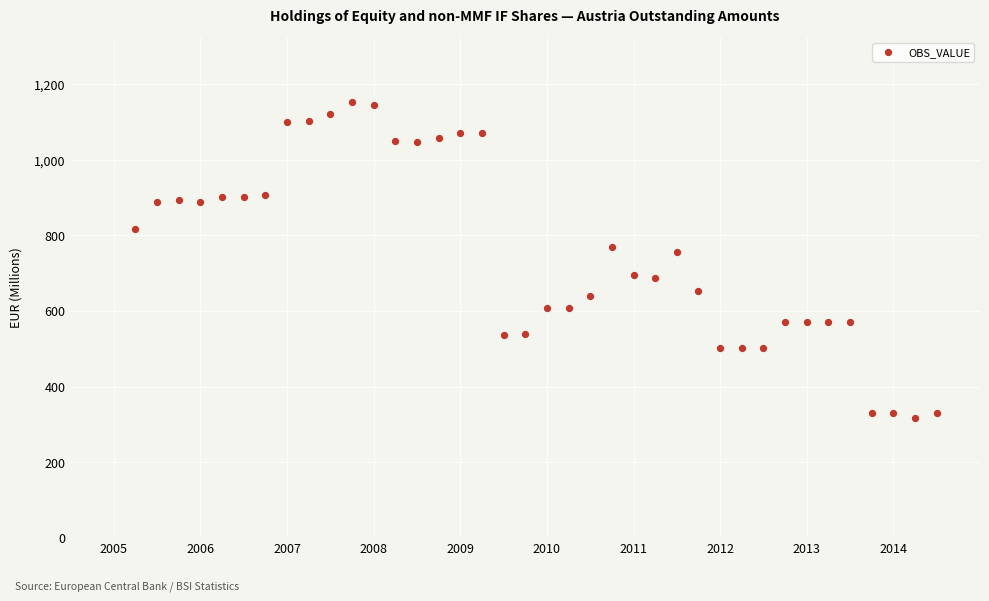

What is the range of Y values (max minus min)?

835